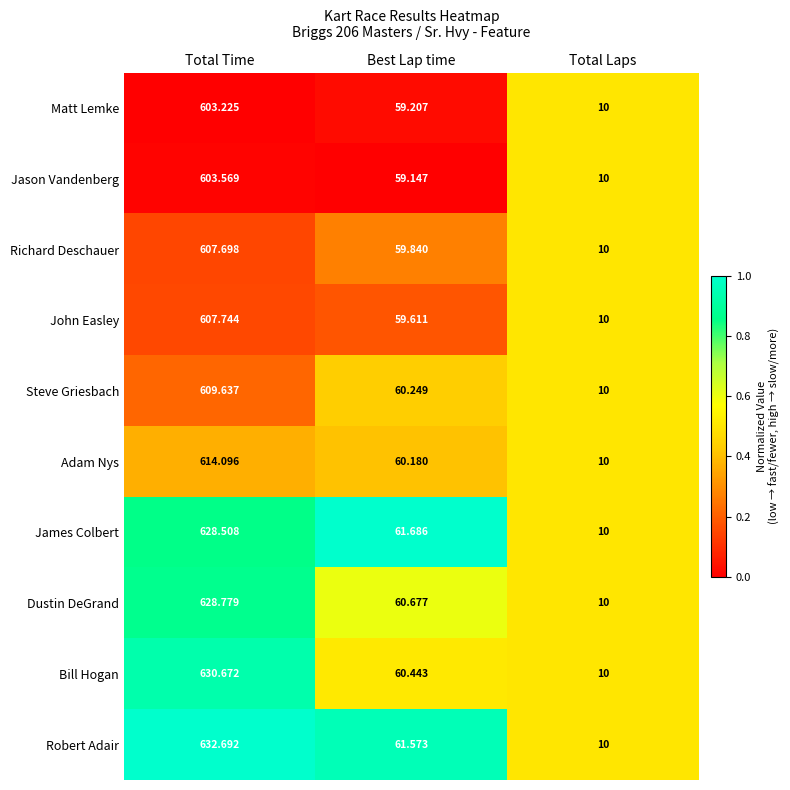

Rank the series by their maximum value, from lowest to highest.

Matt Lemke, Jason Vandenberg, Richard Deschauer, John Easley, Steve Griesbach, Adam Nys, James Colbert, Dustin DeGrand, Bill Hogan, Robert Adair